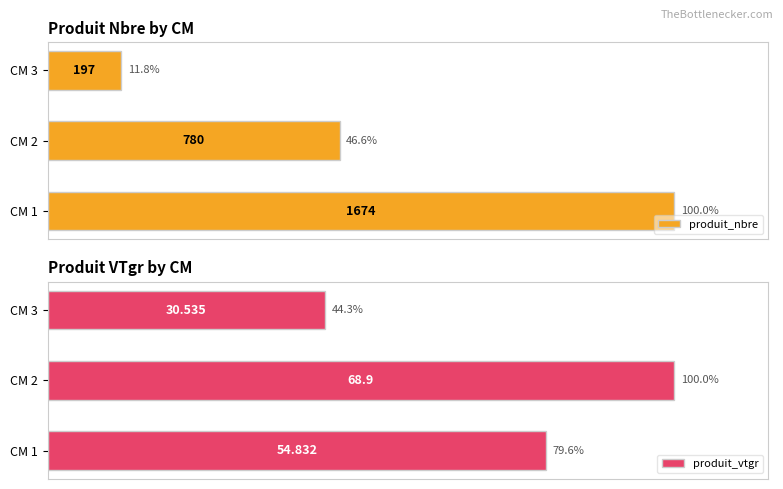

Rank the categories by produit_nbre value from lowest to highest.

CM 3, CM 2, CM 1